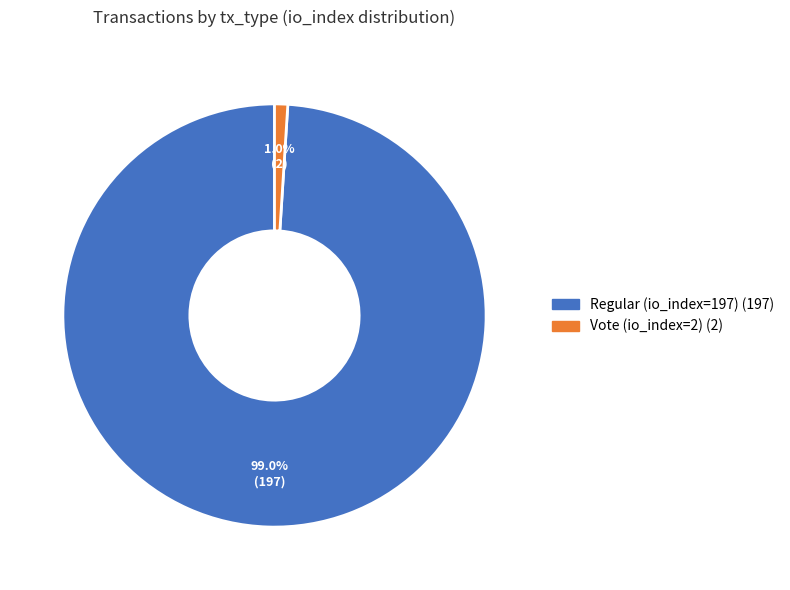

Combined, what portion of the pie is Regular (io_index=197) and Vote (io_index=2)?

100.0%